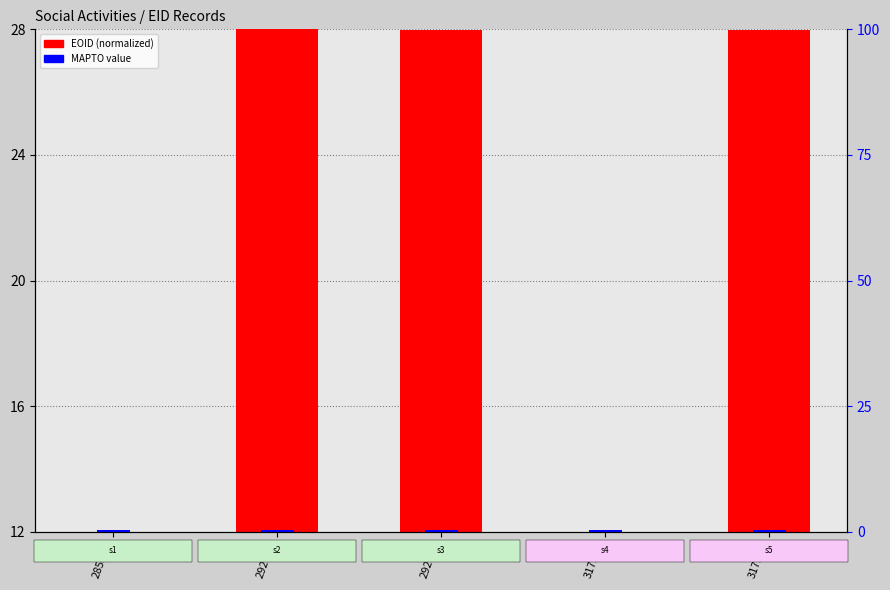

List the series in order of their peak value, lowest first.

MAPTO value, EOID (normalized)